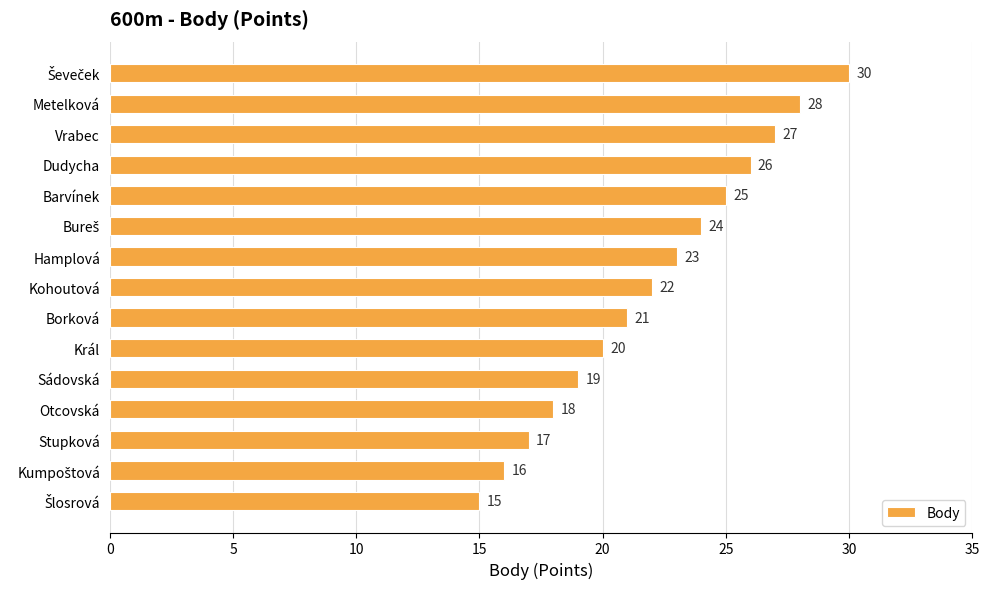

Where is the data nearest to the value 22?

Kohoutová